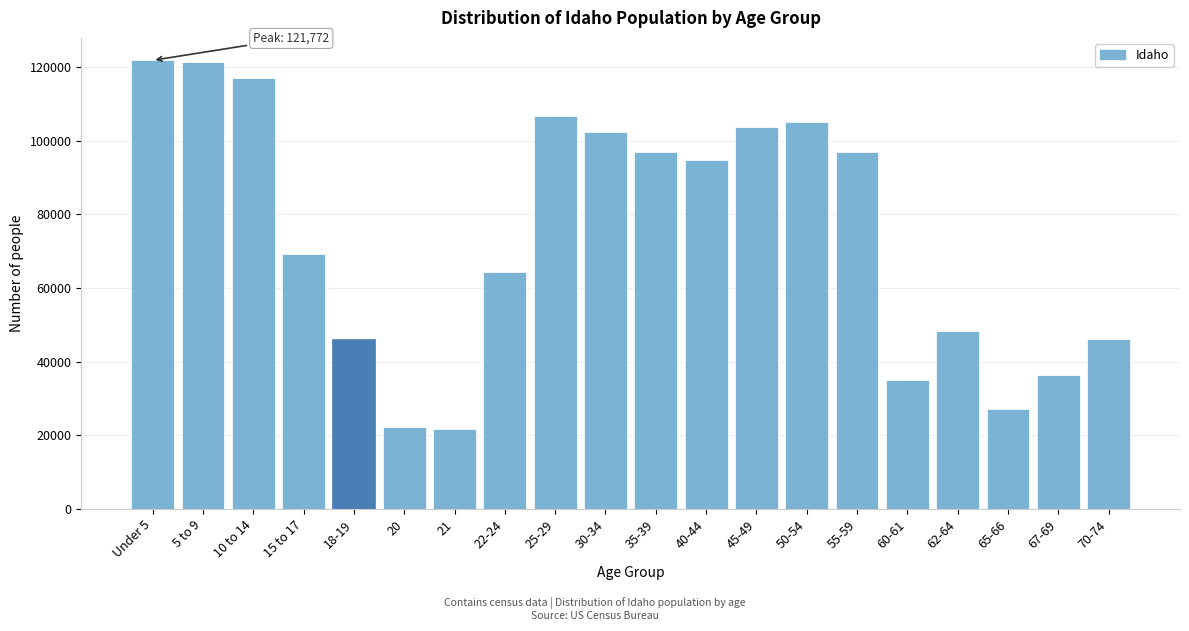

What is the sum of the values at Under 5 and 15 to 17?

190922